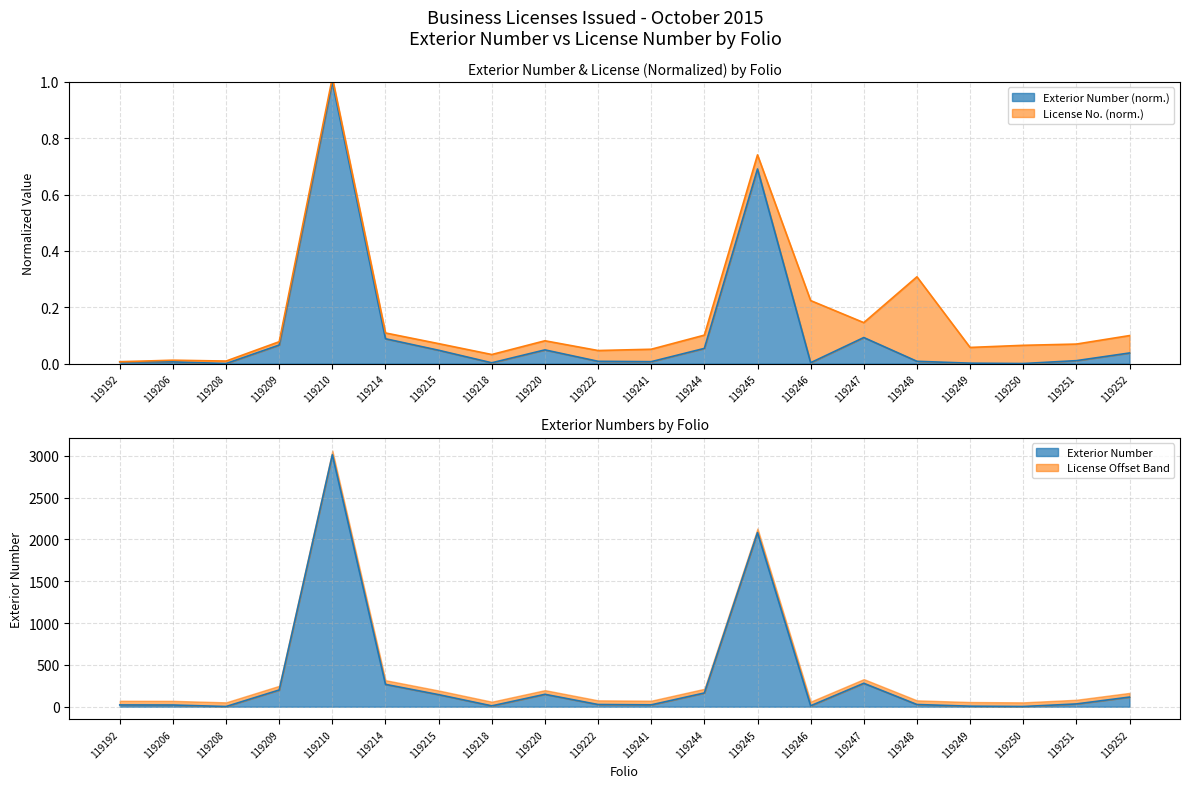

Reading right to left, extract all data points from this chart.

0.0	0.0	0.0	0.0	0.0	0.1	0.0	0.7	0.1	0.0	0.0	0.0	0.0	0.0	0.1	1.0	0.1	0.0	0.0	0.0